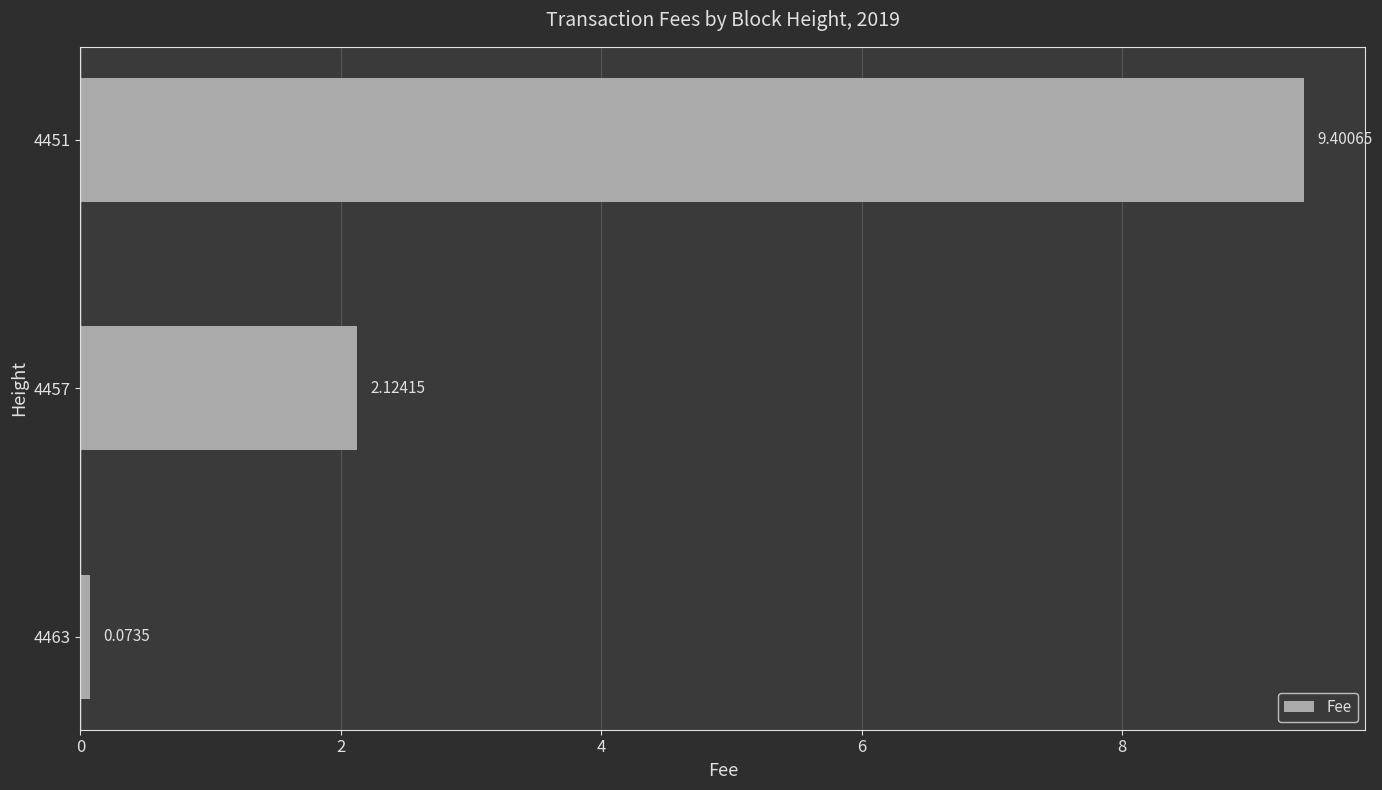

Which has a higher value, 4457 or 4451?

4451